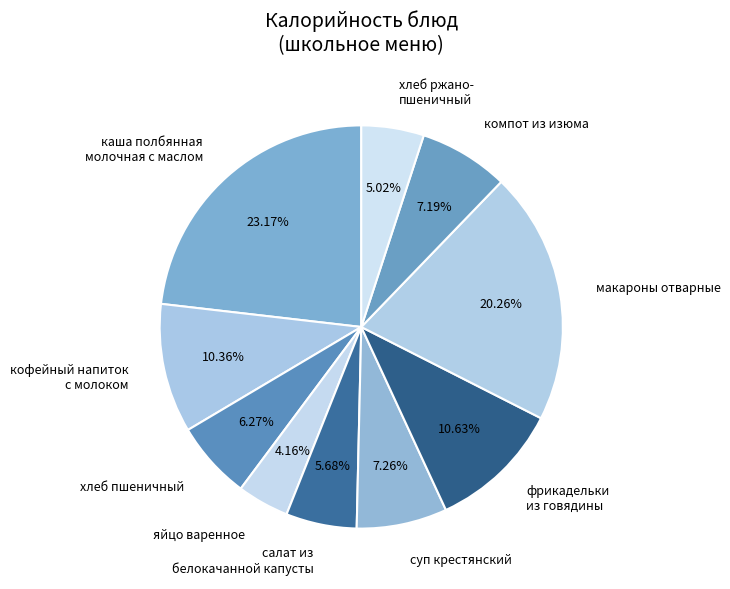

Is it true that макароны отварные is 20% of the pie?

True